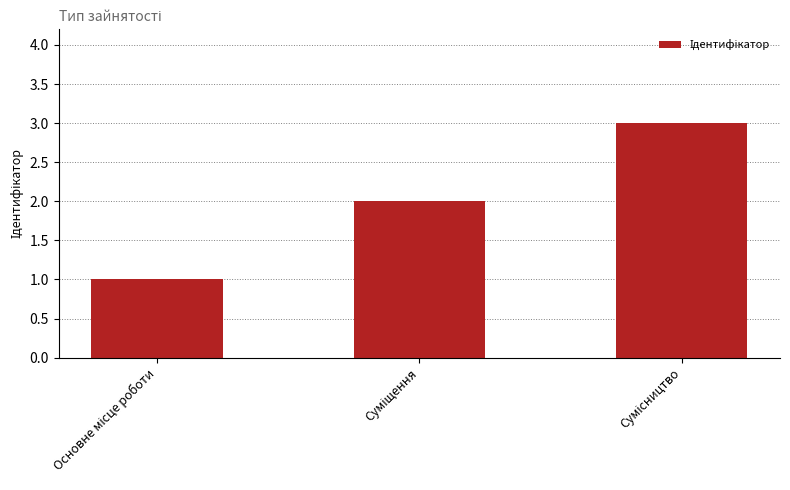

What is the greatest value displayed?

3